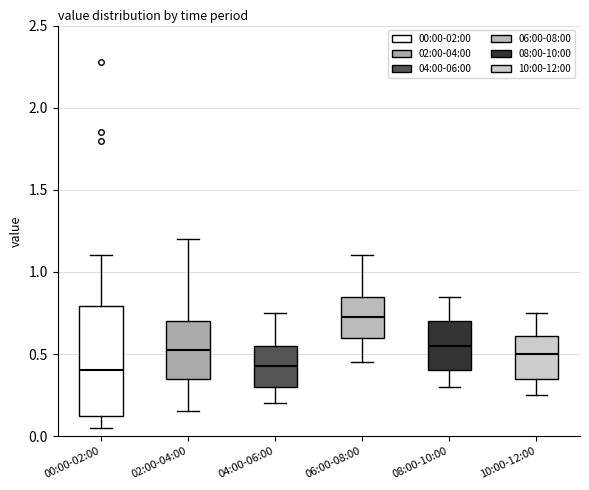

Which box is the tallest, from its lower edge to its upper edge?

00:00-02:00